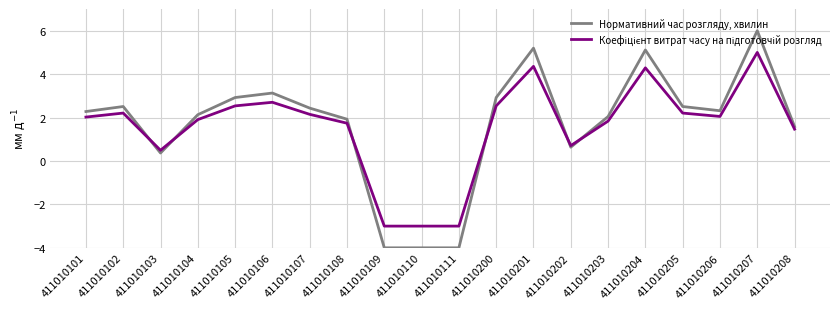

True or false: Нормативний час розгляду, хвилин has a value of 1.2 at 411010101.

False